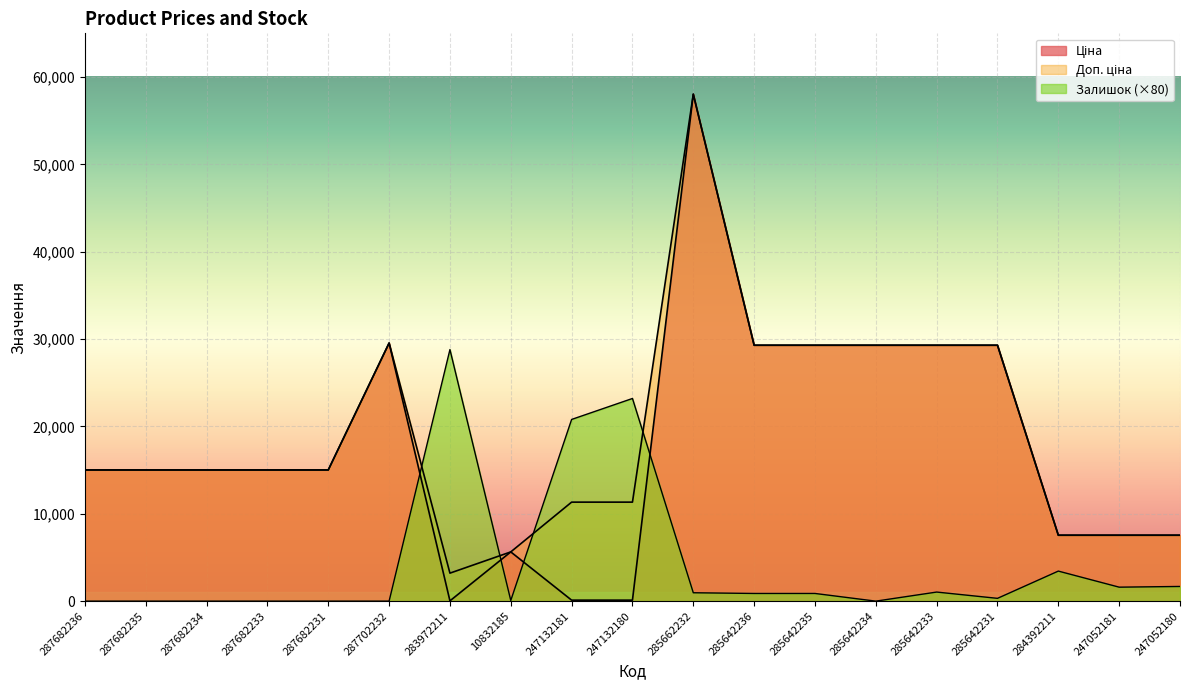

Where does the Ціна series first go above 15019?

287682236